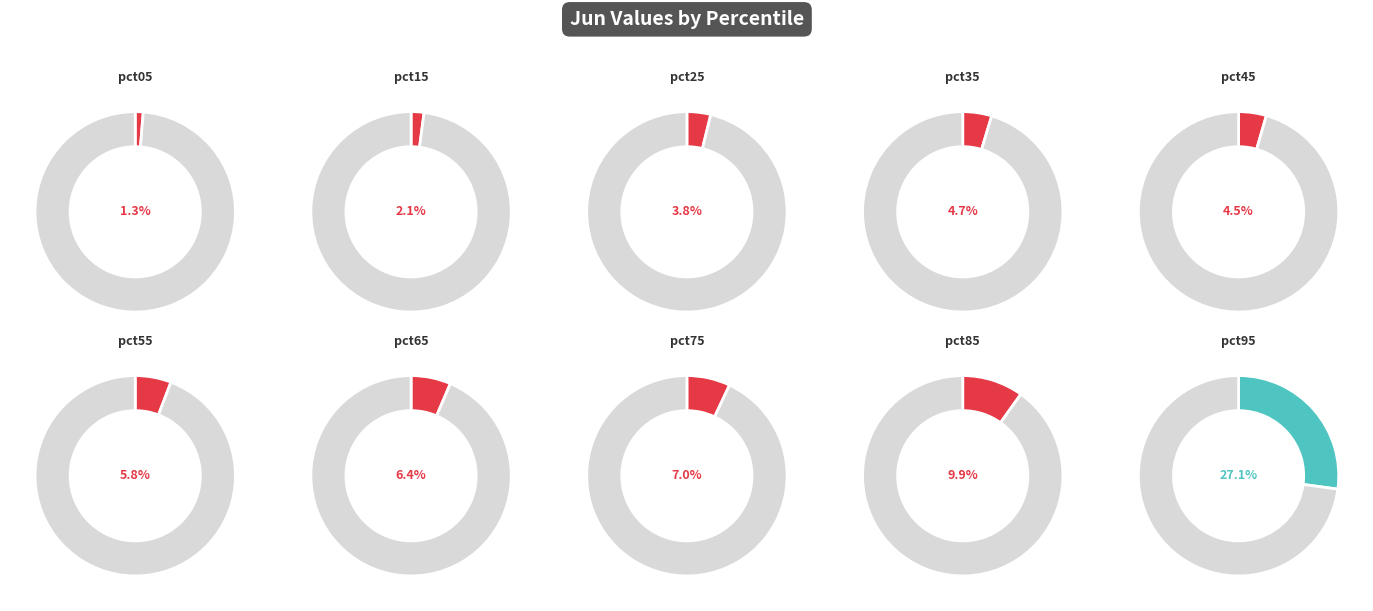

What is the smallest slice in the pie chart?

pct05